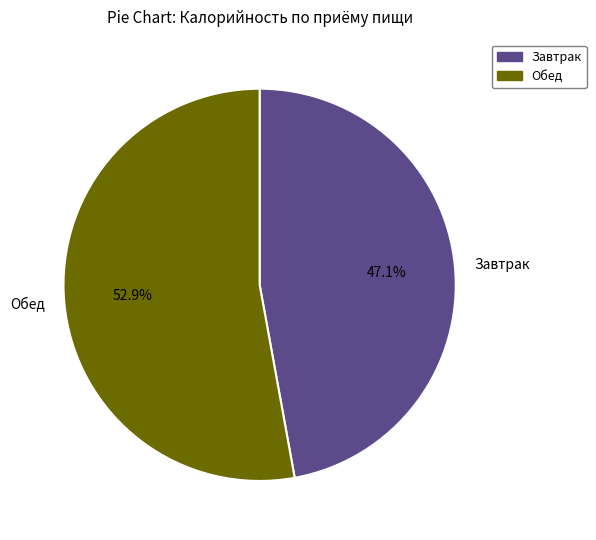

Is there any slice that represents more than half of the pie?

Yes